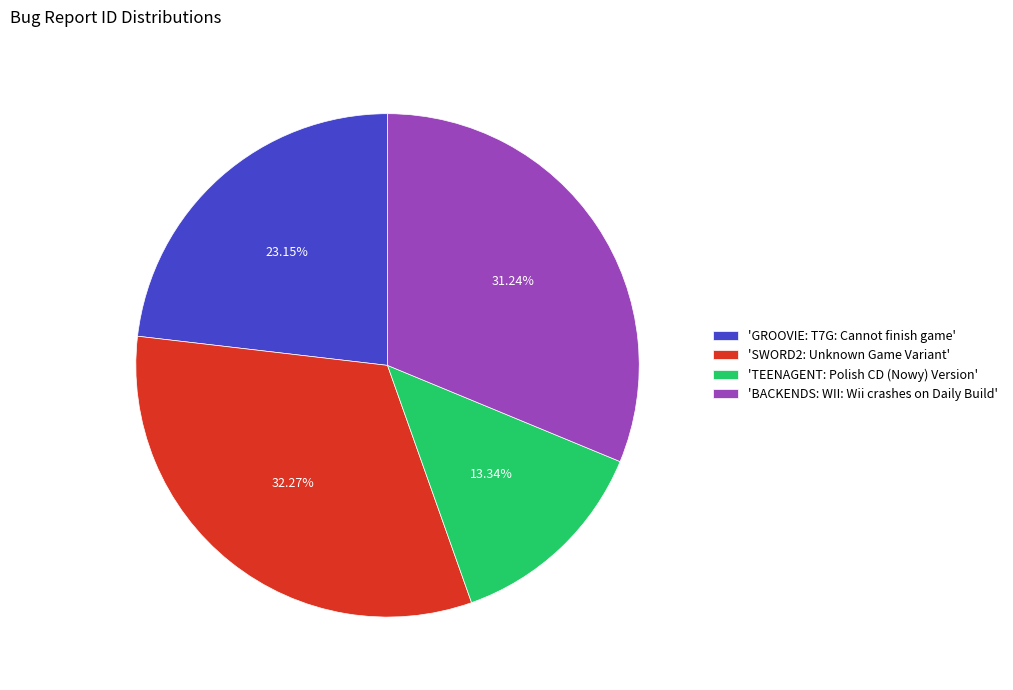

Which slice is the largest?

'SWORD2: Unknown Game Variant'